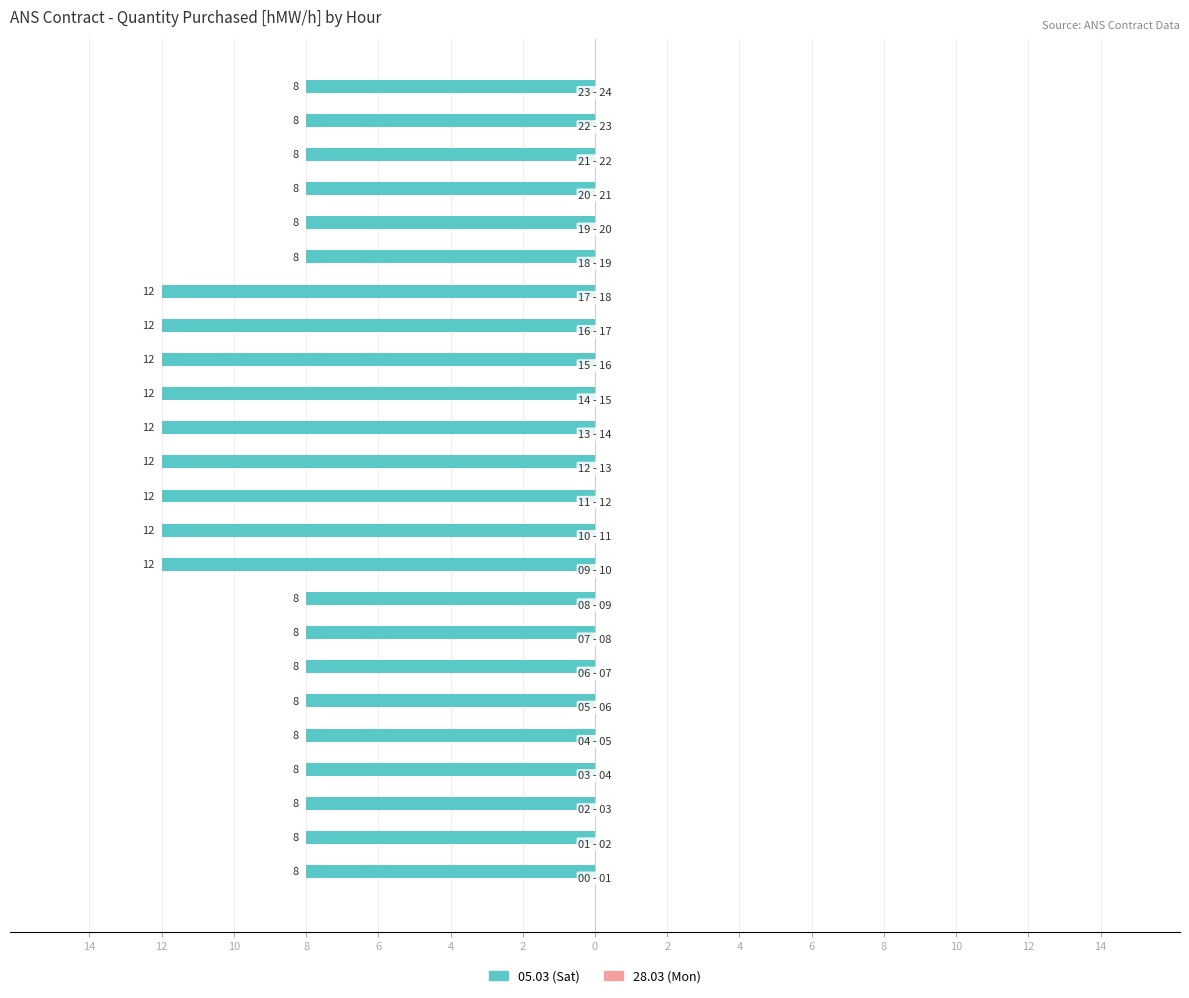

Does the chart contain stacked bars?

No